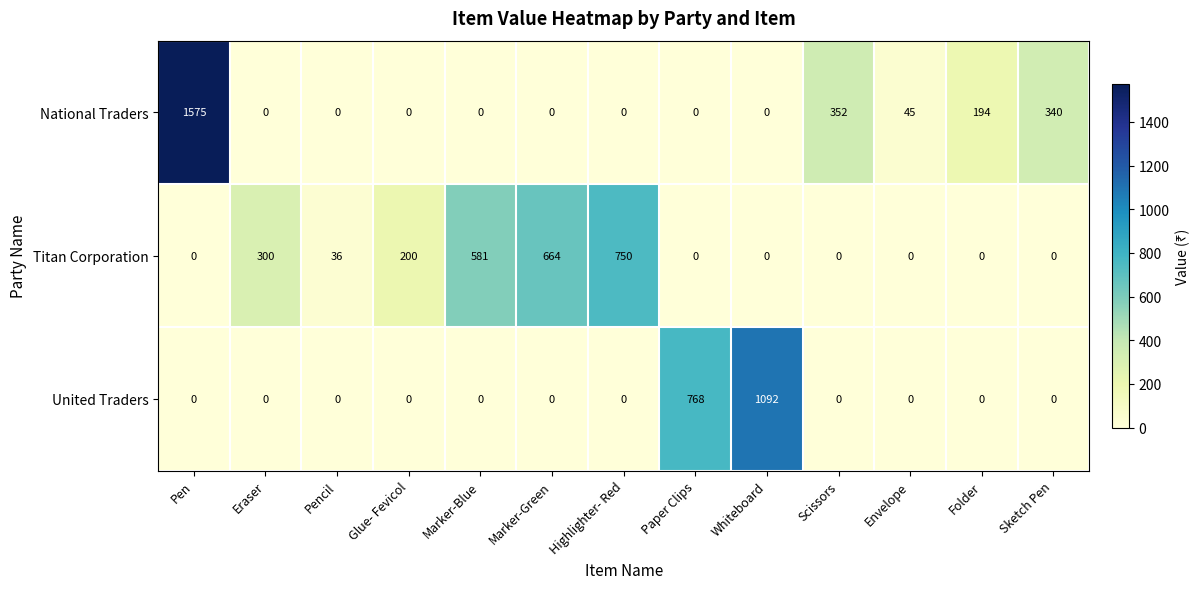

How many categories are shown in the chart?

13